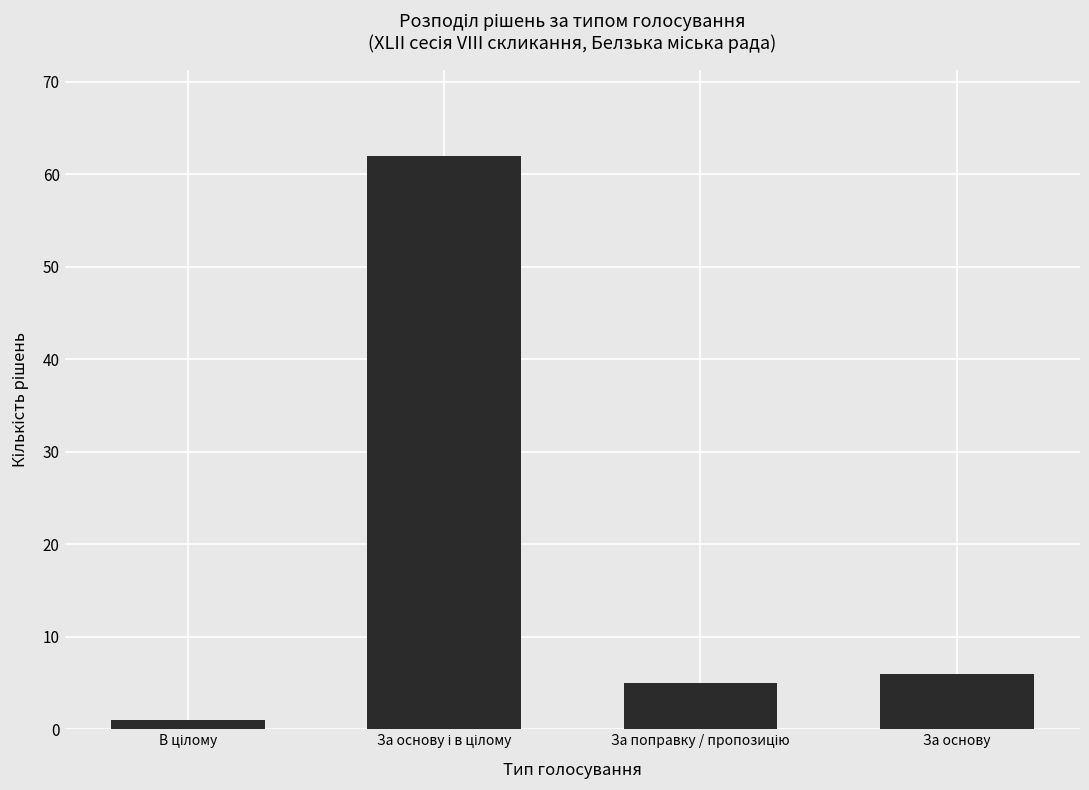

What is the sum of all values?

74